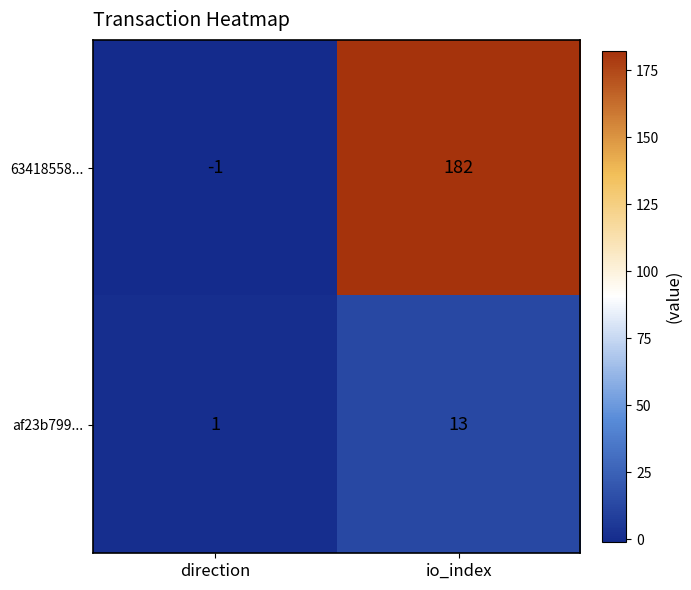

The value of 63418558... at io_index is 182. True or false?

True